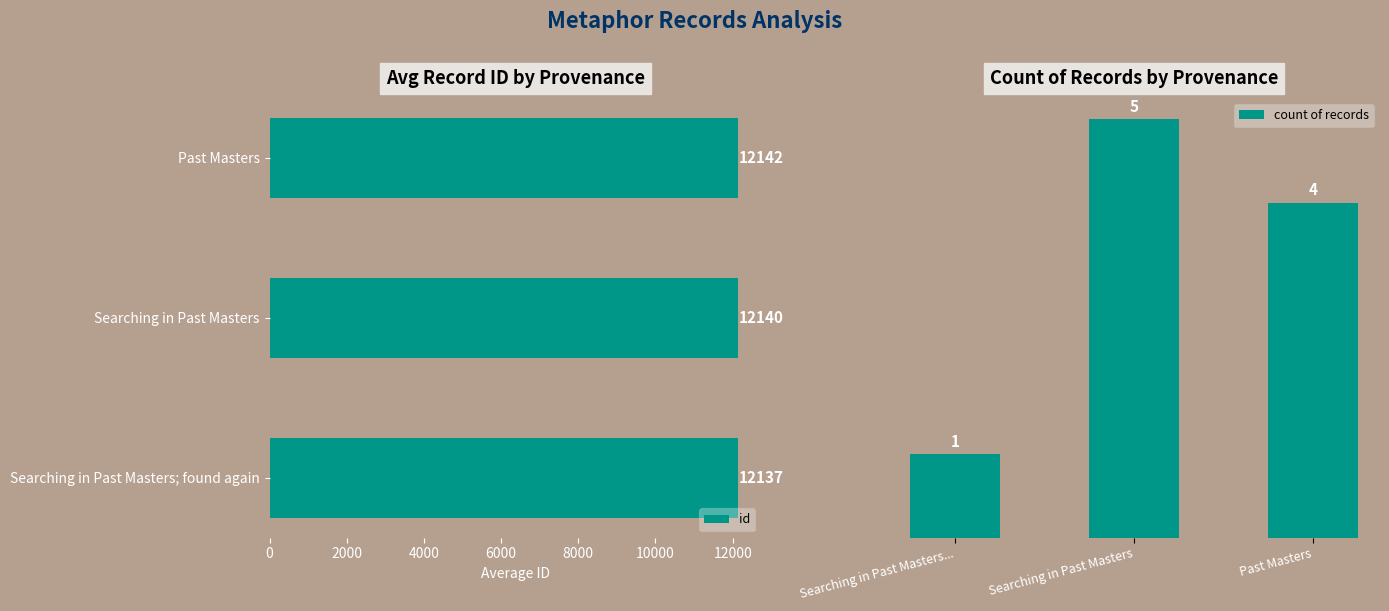

Rank the series by their maximum value, from lowest to highest.

count of records, id